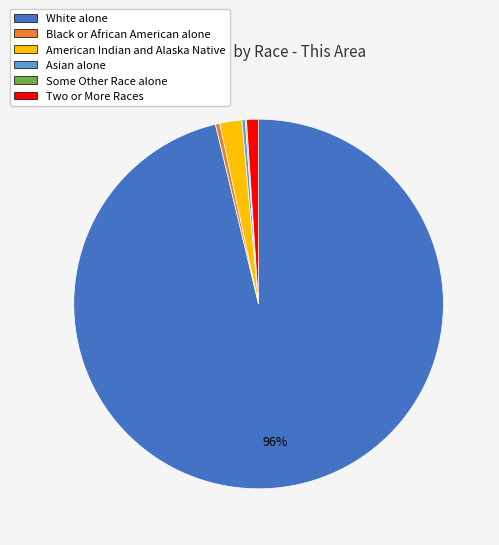

Is there a majority slice in this chart?

Yes